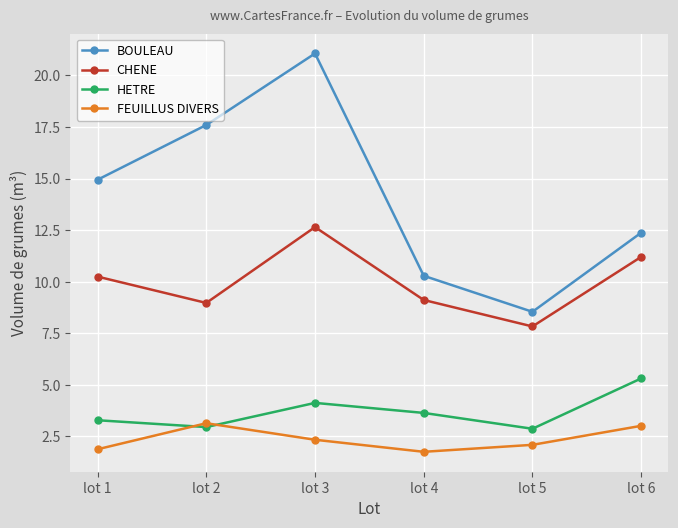

List the labels in order of BOULEAU value, smallest first.

lot 5, lot 4, lot 6, lot 1, lot 2, lot 3